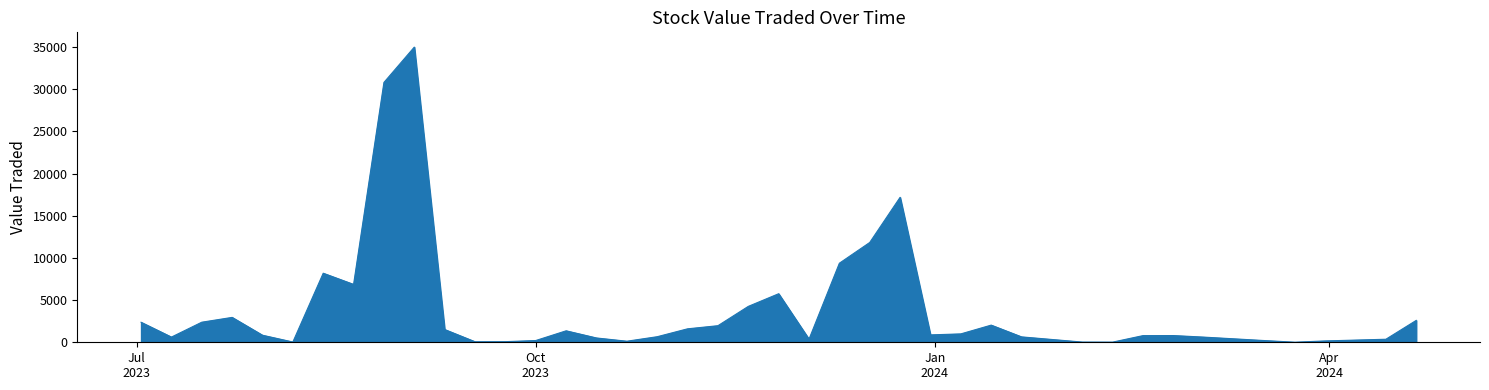

What is the difference between the maximum and minimum values?

34999